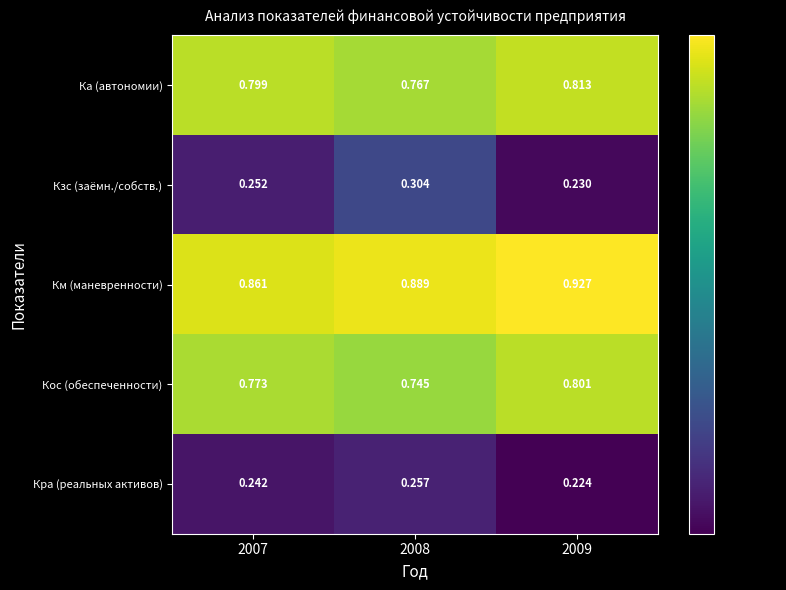

List the series in order of their peak value, lowest first.

Кра (реальных активов), Кзс (заёмн./собств.), Кос (обеспеченности), Ка (автономии), Км (маневренности)